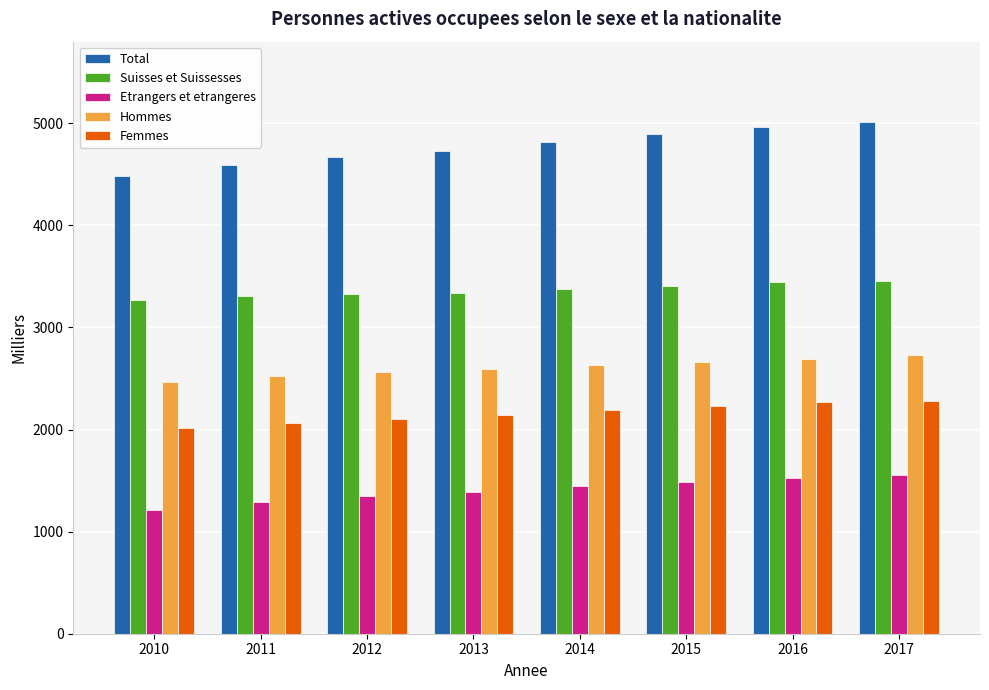

How many bars are there in each group?

5